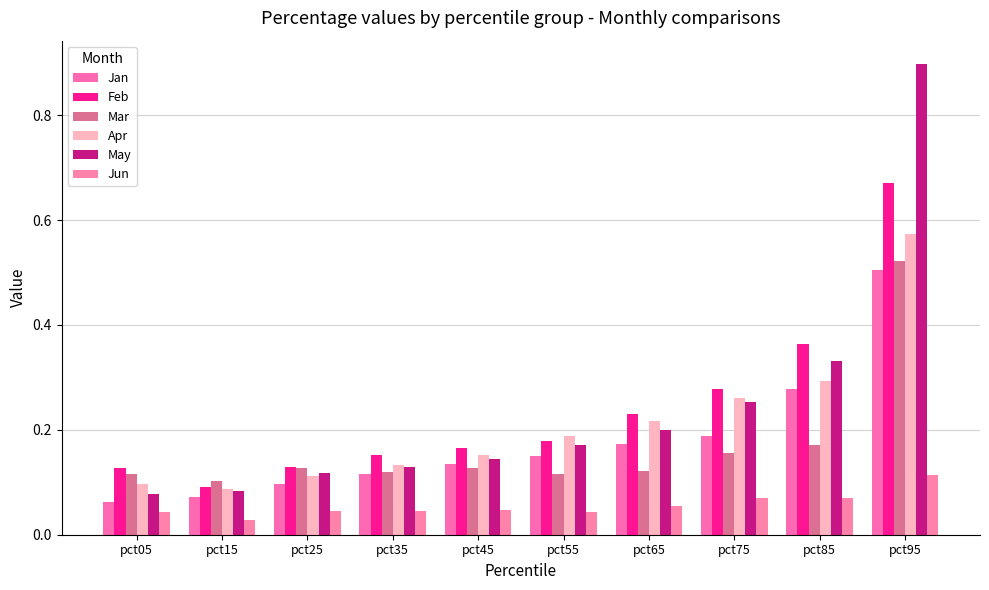

What is the sum of all Jan values?

1.8